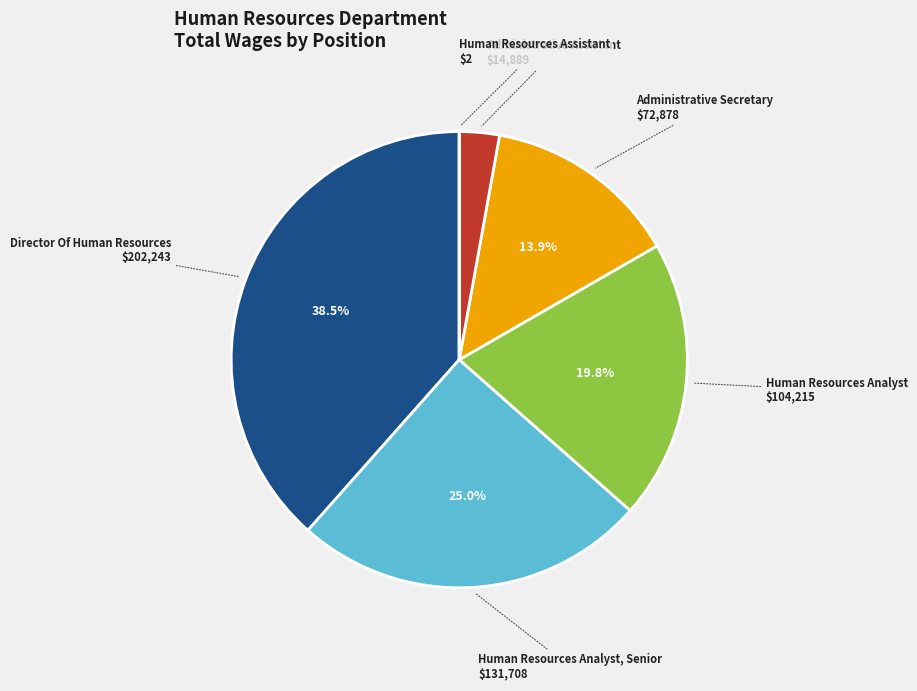

To the nearest percent, what is the difference between the largest and smallest slice percentages?

38%